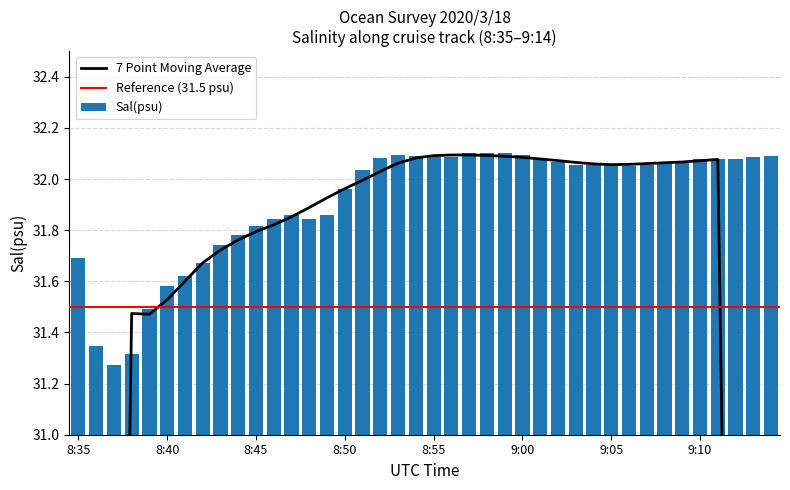

What is the sum of the values at 22 and 24?

64.2